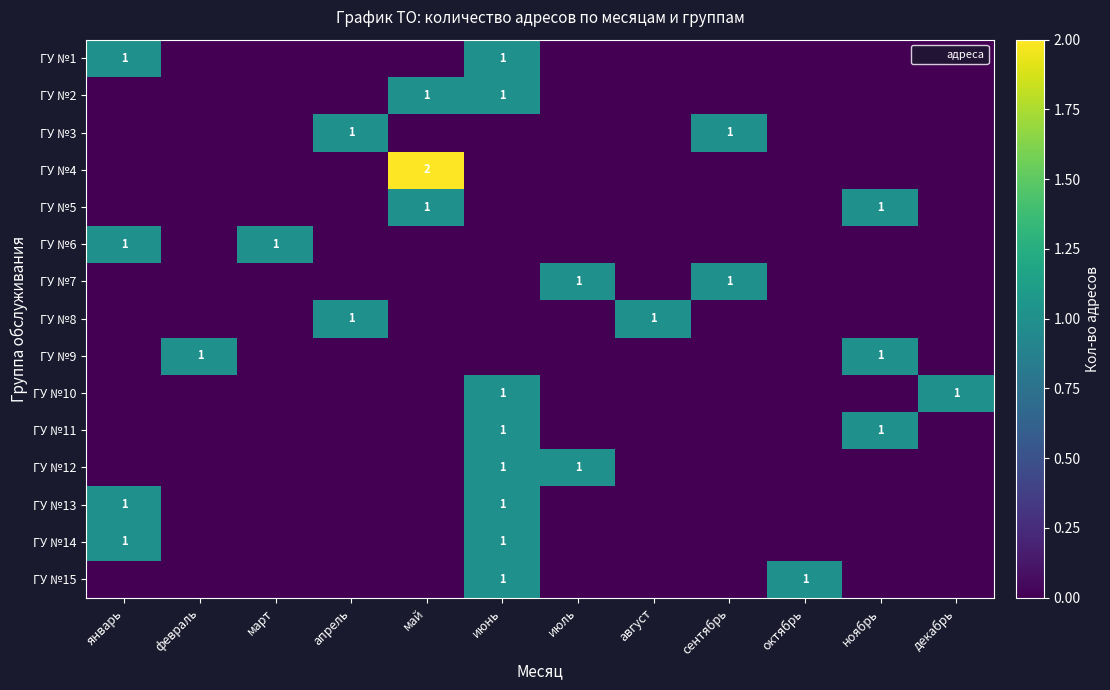

The value of ГУ №10 at декабрь is 1. True or false?

True